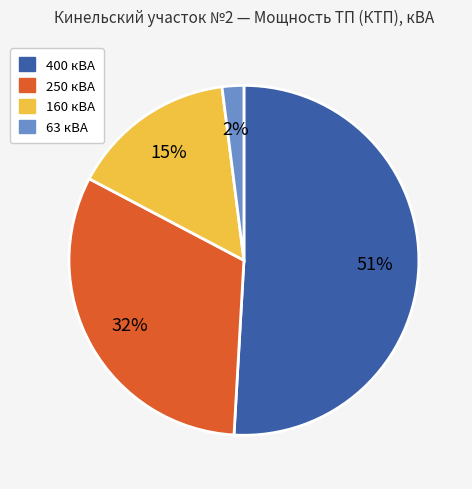

What percentage is the 63 кВА slice, to the nearest percent?

2%